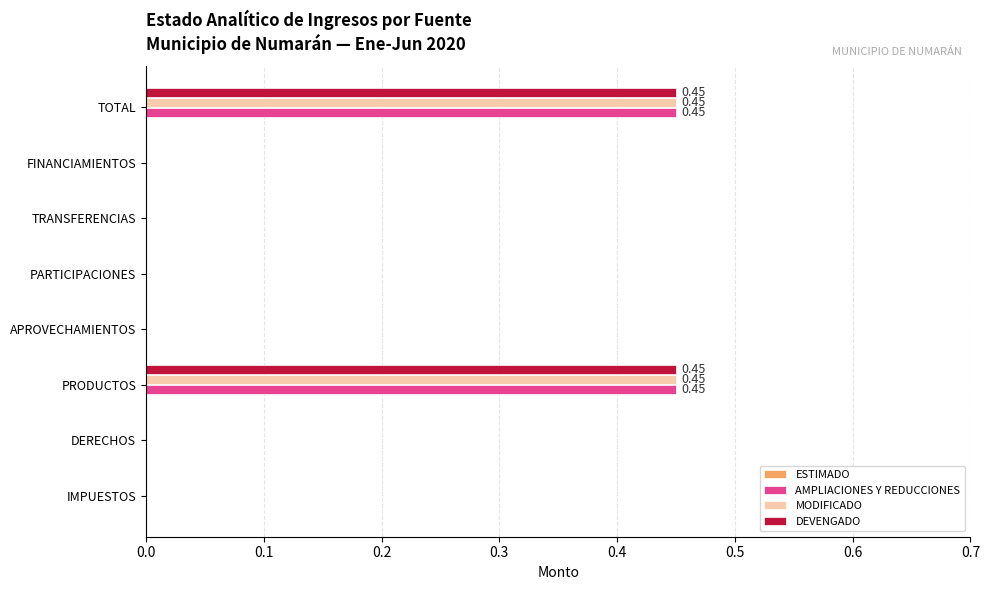

Count the number of categories in the chart.

8